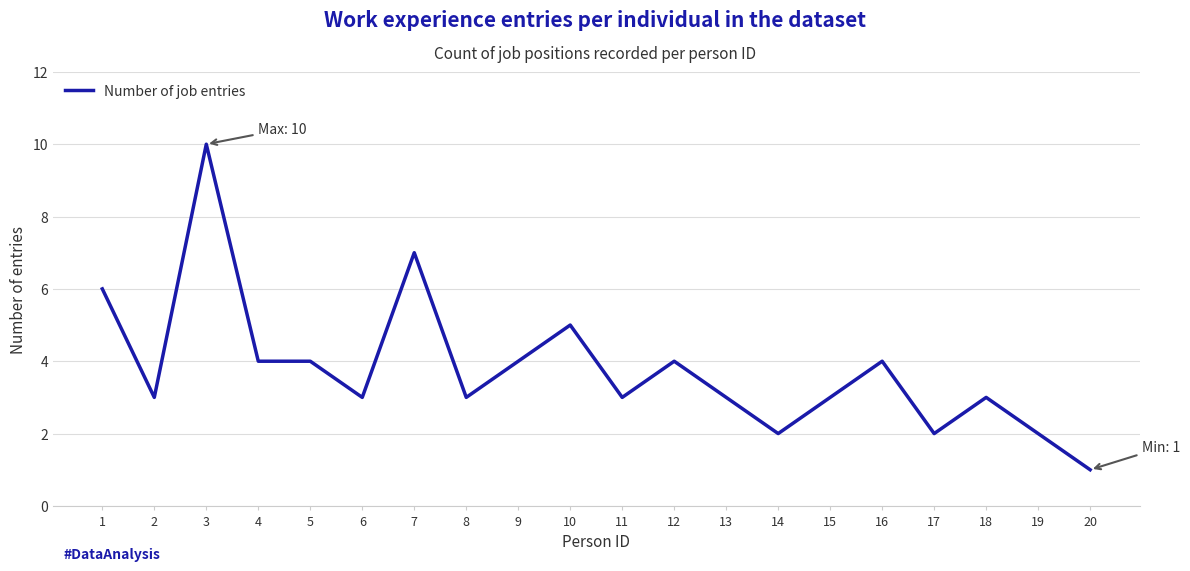

Approximately how many times larger is the value at 17 compared to 18?

0.7